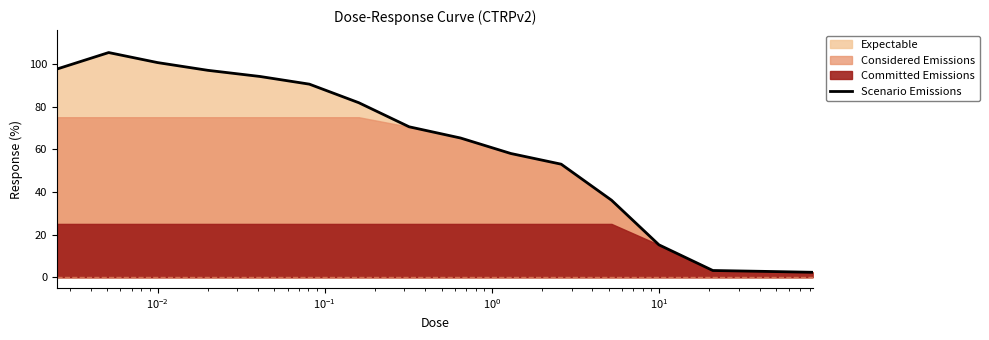

Reading left to right, transcribe all the data shown in this chart.

97.6	105.3	100.6	97.0	94.1	90.5	81.8	70.5	65.2	58.0	53.0	36.1	15.2	3.2	2.8	2.3